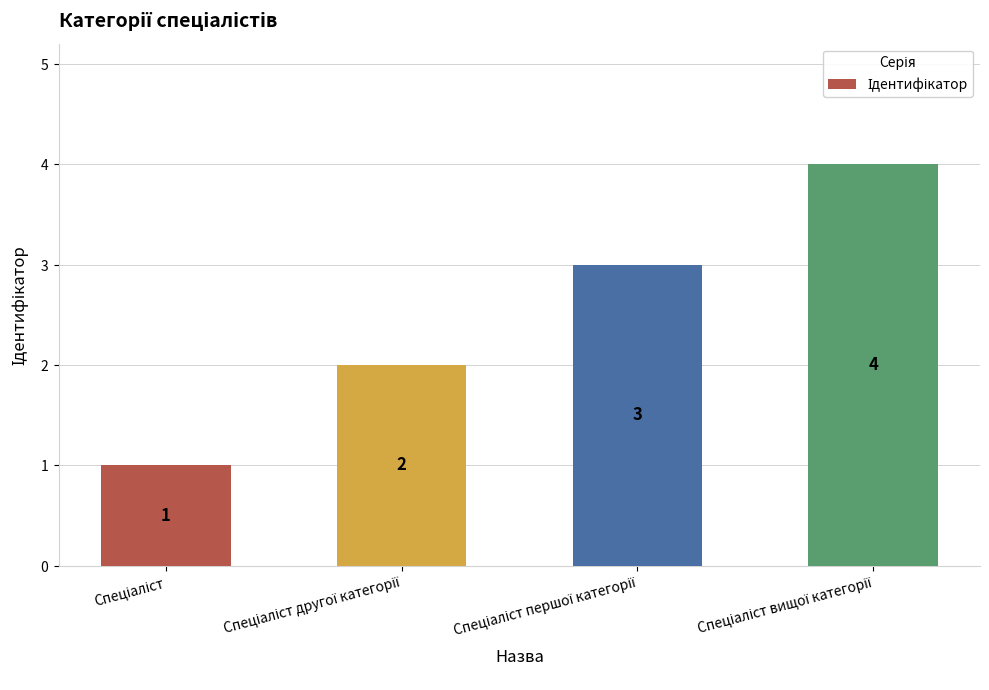

What is the difference between the maximum and minimum values?

3